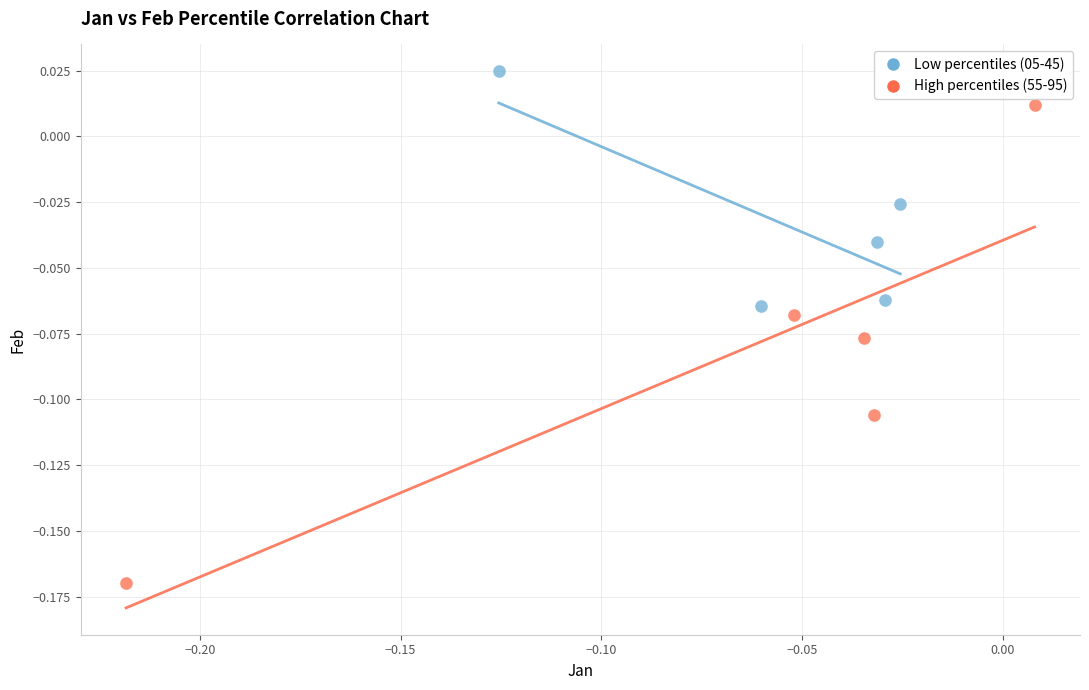

Which series reaches the maximum Y coordinate?

Low percentiles (05-45)